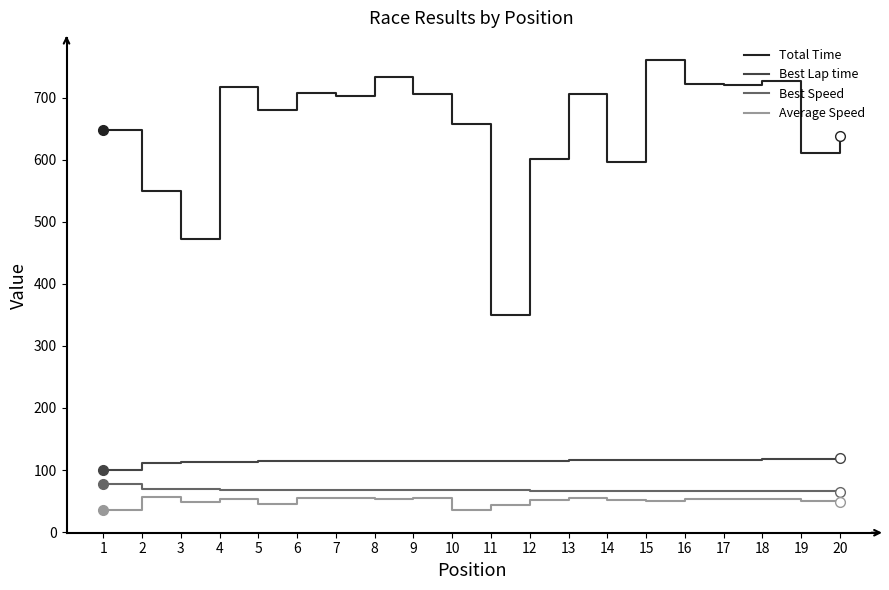

What is the total value across all series at 15?

993.0